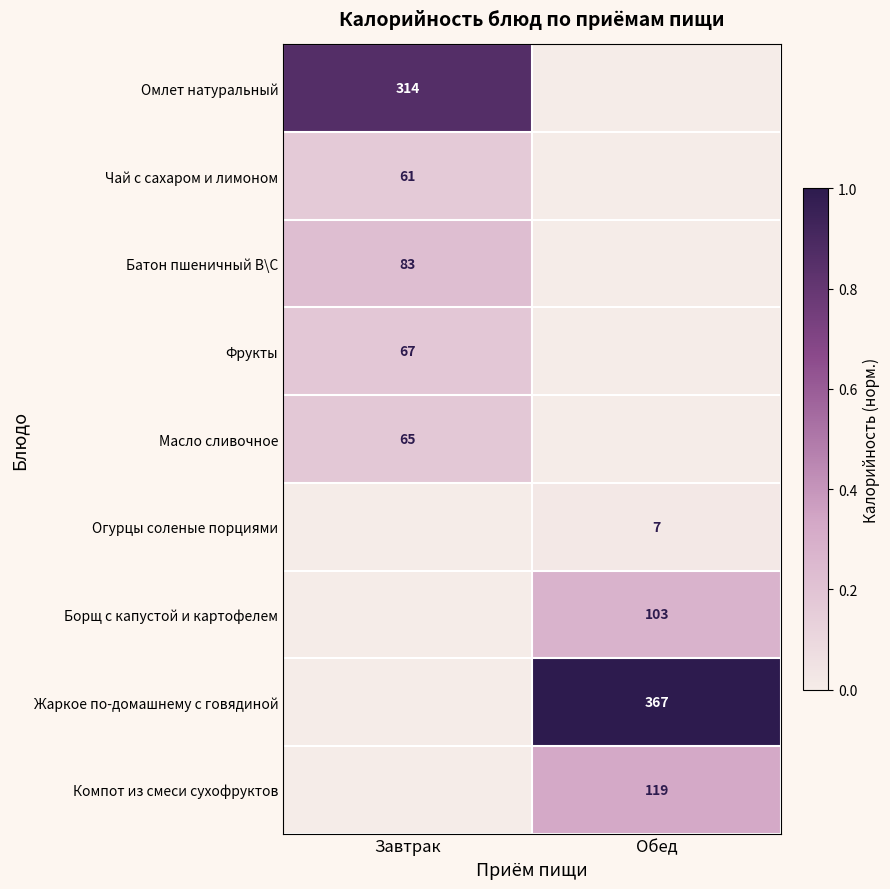

The Масло сливочное series shows 65 at Завтрак. True or false?

True